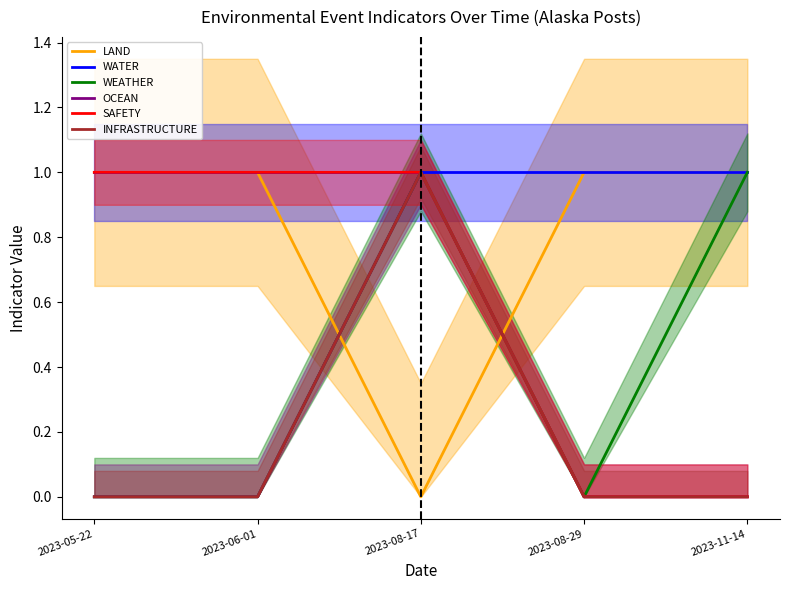

What position from the left is 2023-08-17?

3